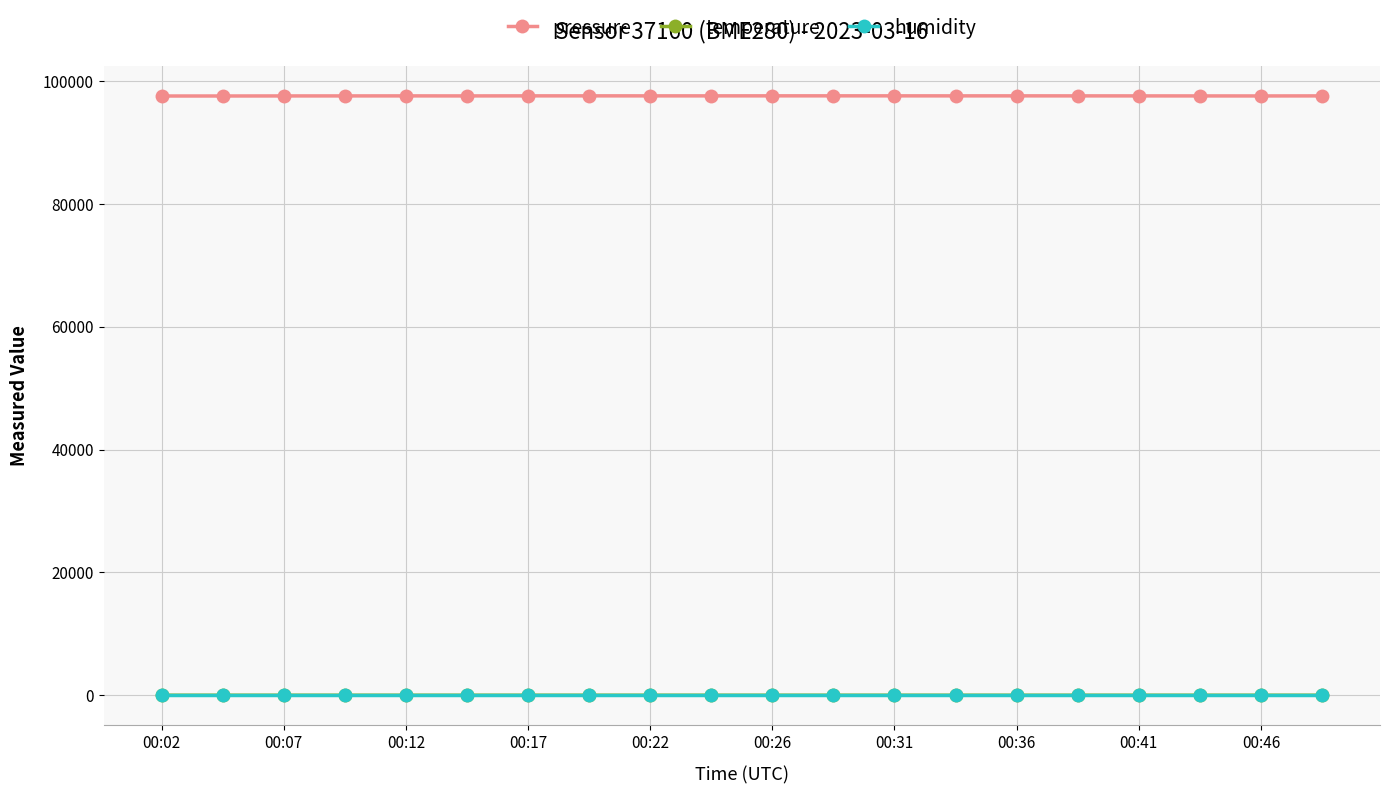

Which series has the widest spread of values?

pressure